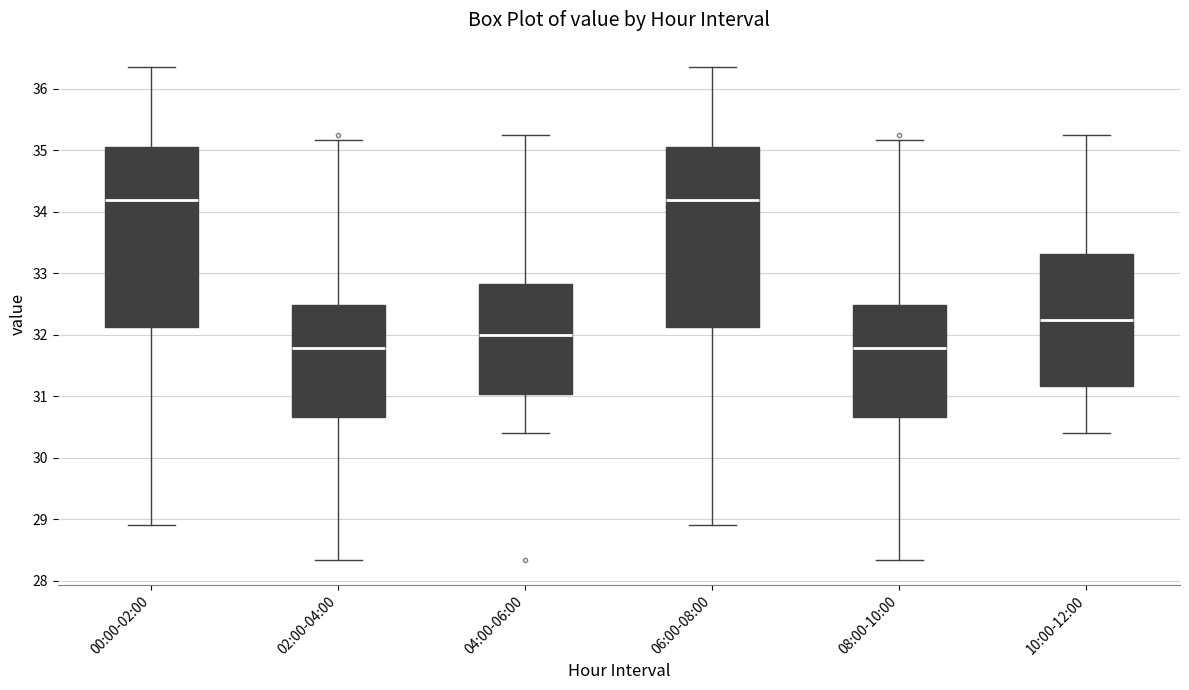

Reading left to right, read every box against the y-axis: the position of its median line, the range the box covers, and the ends of its whiskers. The values are not printed on the chart, so give them approximately, as read against the axis.

00:00-02:00: median 34.2, box 32.1 to 35.0, whiskers 28.9 to 36.4
02:00-04:00: median 31.8, box 30.7 to 32.5, whiskers 28.3 to 35.2
04:00-06:00: median 32.0, box 31.0 to 32.8, whiskers 30.4 to 35.3
06:00-08:00: median 34.2, box 32.1 to 35.0, whiskers 28.9 to 36.4
08:00-10:00: median 31.8, box 30.7 to 32.5, whiskers 28.3 to 35.2
10:00-12:00: median 32.2, box 31.2 to 33.3, whiskers 30.4 to 35.3